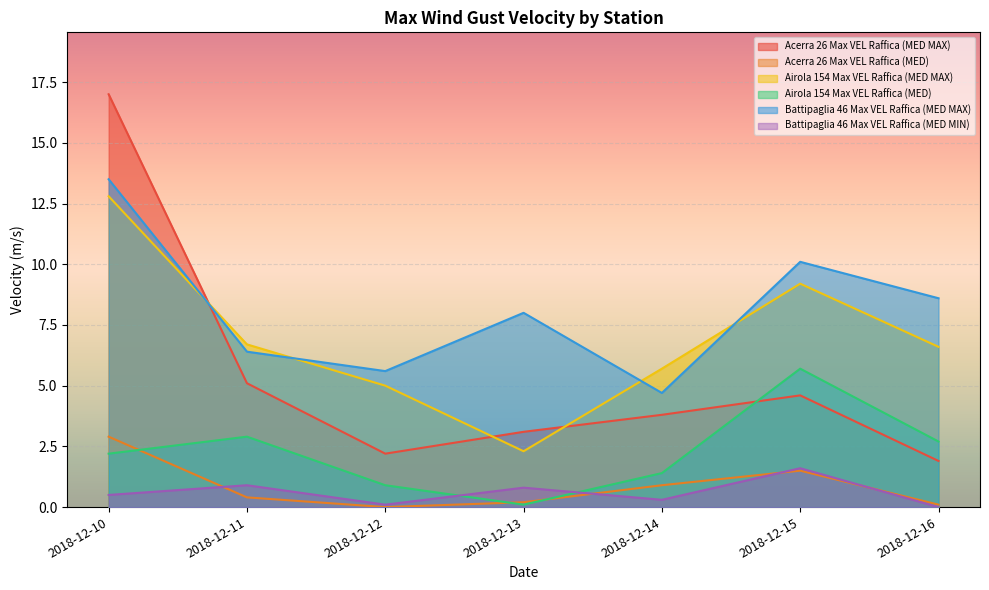

Rank the series at 2018-12-15 from lowest to highest value.

Acerra 26 Max VEL Raffica (MED), Battipaglia 46 Max VEL Raffica (MED MIN), Acerra 26 Max VEL Raffica (MED MAX), Airola 154 Max VEL Raffica (MED), Airola 154 Max VEL Raffica (MED MAX), Battipaglia 46 Max VEL Raffica (MED MAX)